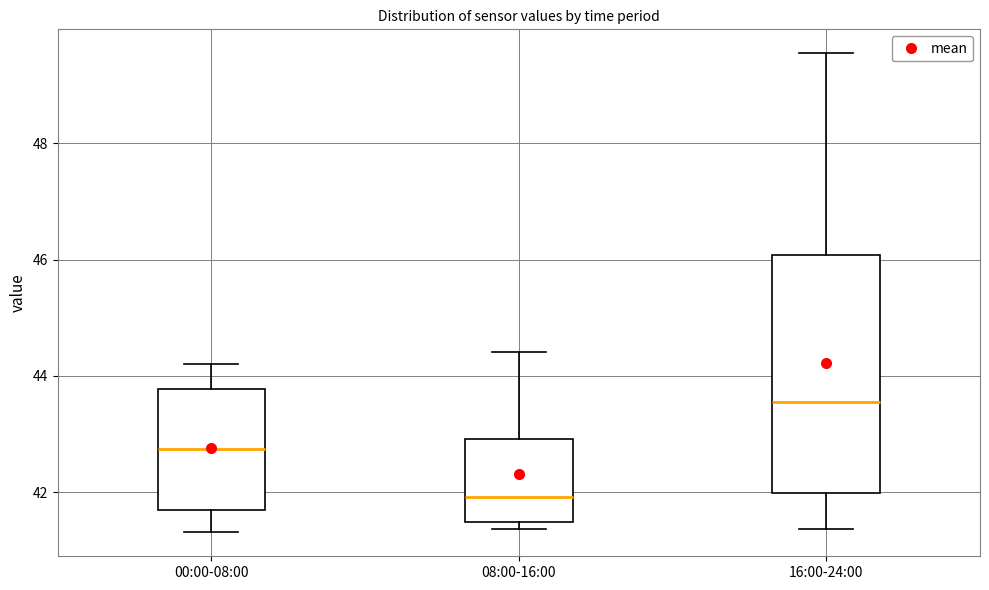

Reading left to right, read every box against the y-axis: the position of its median line, the range the box covers, and the ends of its whiskers. The values are not printed on the chart, so give them approximately, as read against the axis.

00:00-08:00: median 42.8, box 41.6 to 43.8, whiskers 41.4 to 44.2
08:00-16:00: median 42.0, box 41.4 to 43.0, whiskers 41.4 (just below the box's lower edge) to 44.4
16:00-24:00: median 43.6, box 42.0 to 46.0, whiskers 41.4 to 49.6